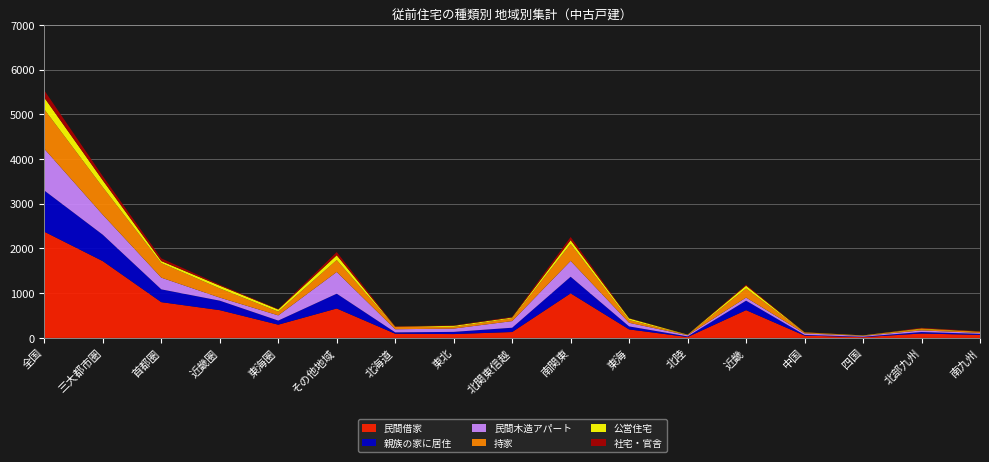

Reading left to right, extract all data points from this chart.

民間借家: 2375	1717	800	621	296	658	94	86	132	997	190	20	621	52	17	99	67
親族の家に居住: 921	590	286	212	92	331	30	49	96	371	67	14	212	15	10	33	24
民間木造アパート: 933	447	262	69	116	486	70	74	148	355	81	26	69	34	19	36	21
持家: 882	615	326	205	84	267	49	38	60	381	63	6	205	17	6	31	26
公営住宅: 262	155	45	62	48	107	6	24	20	83	35	6	62	6	4	13	3
社宅・官舎: 162	91	60	22	9	71	11	8	14	70	6	3	22	6	0	14	8